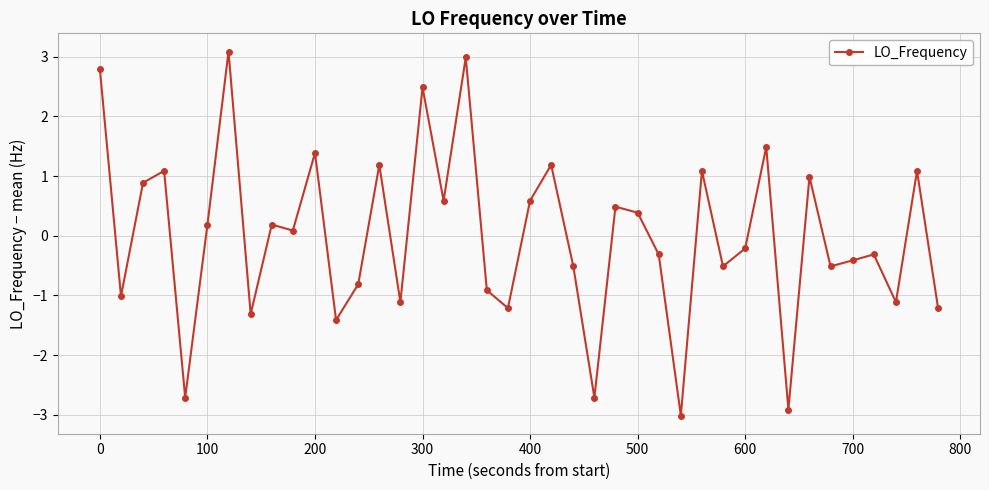

True or false: there are more than 2 points higher than both neighbors.

True